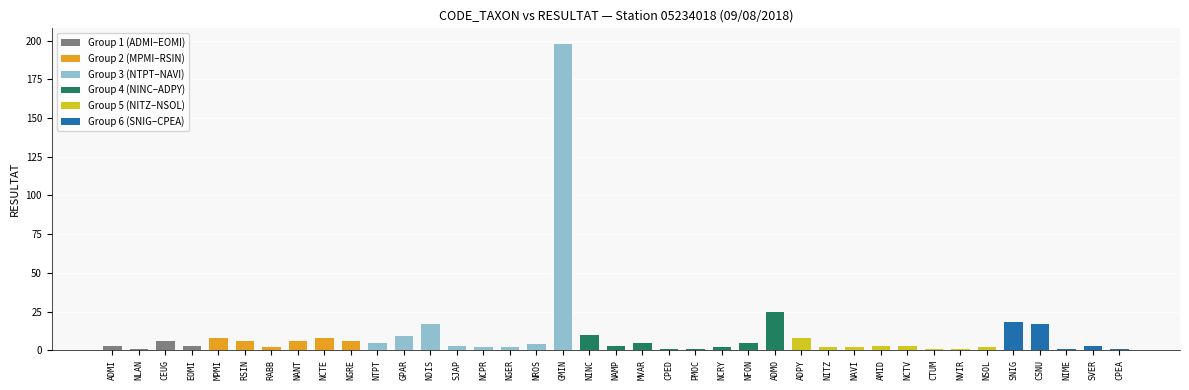

How many categories are shown in the chart?

39